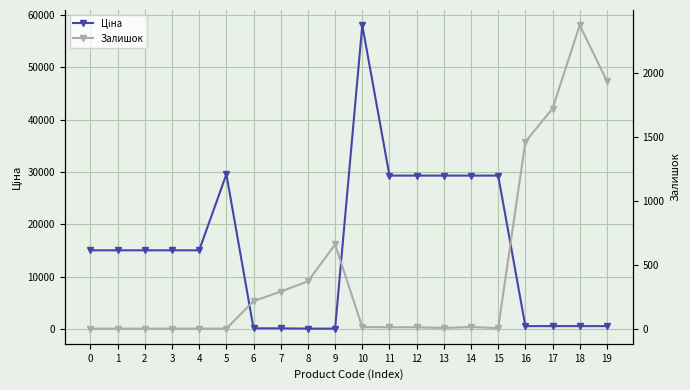

At which label does Залишок first exceed 12?

6